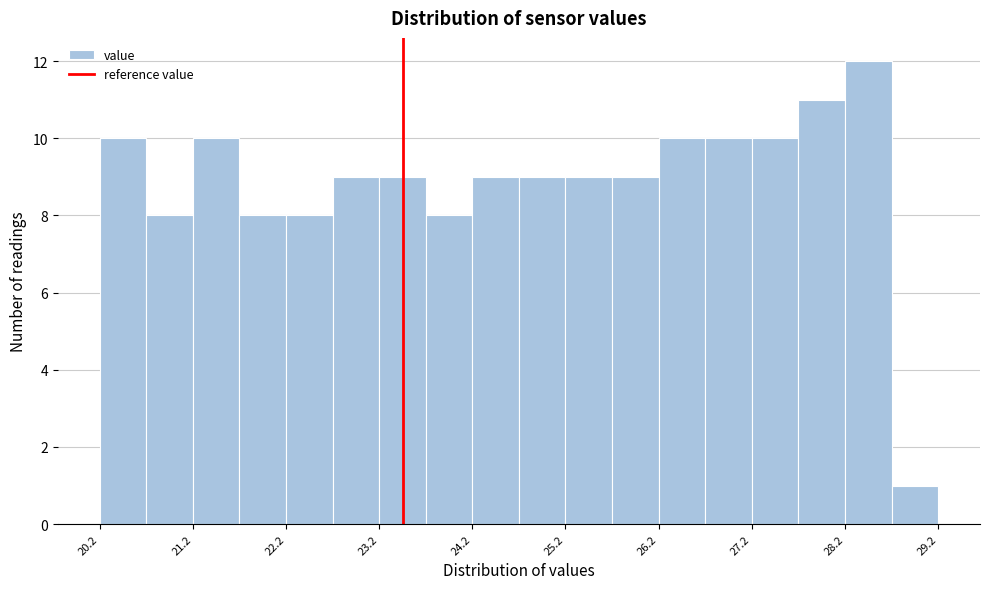

Reading left to right, list every bar in this chart as the range it spans on the x-axis followed by its height. Neither the bar edges nor the heights are printed on the chart, so give them approximately, as read against the axes.

20.24 to 20.74: 10
20.74 to 21.24: 8
21.24 to 21.74: 10
21.74 to 22.24: 8
22.24 to 22.74: 8
22.74 to 23.24: 9
23.24 to 23.74: 9
23.74 to 24.24: 8
24.24 to 24.74: 9
24.74 to 25.24: 9
25.24 to 25.74: 9
25.74 to 26.24: 9
26.24 to 26.74: 10
26.74 to 27.24: 10
27.24 to 27.74: 10
27.74 to 28.24: 11
28.24 to 28.74: 12
28.74 to 29.24: 1